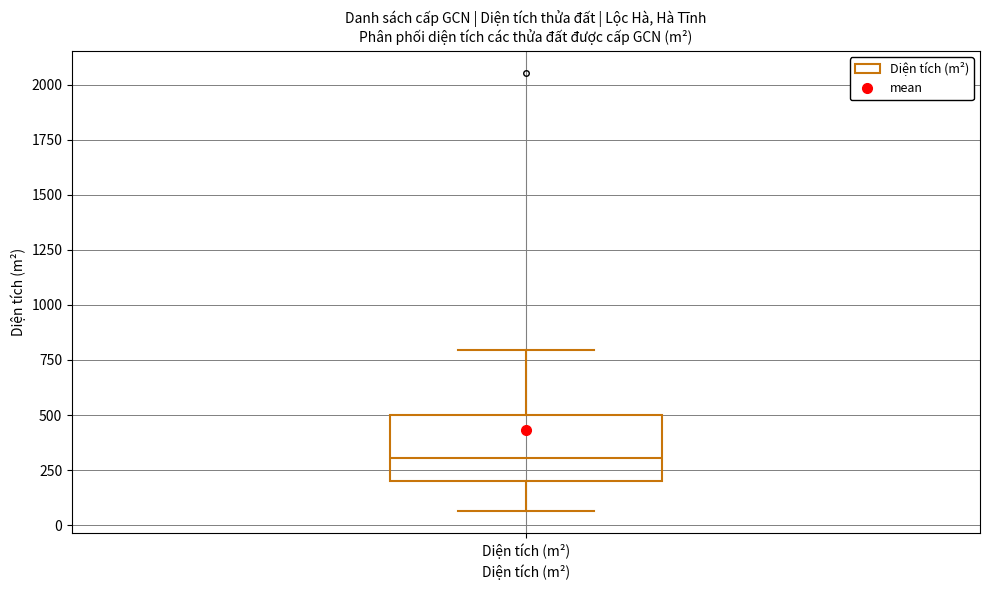

Read this box plot against the y-axis: the position of the median line, the range covered by the box, and the ends of both whiskers. The values are not printed on the chart, so give them approximately, as read against the axis.

median 300, box 200 to 500, whiskers 50 to 800